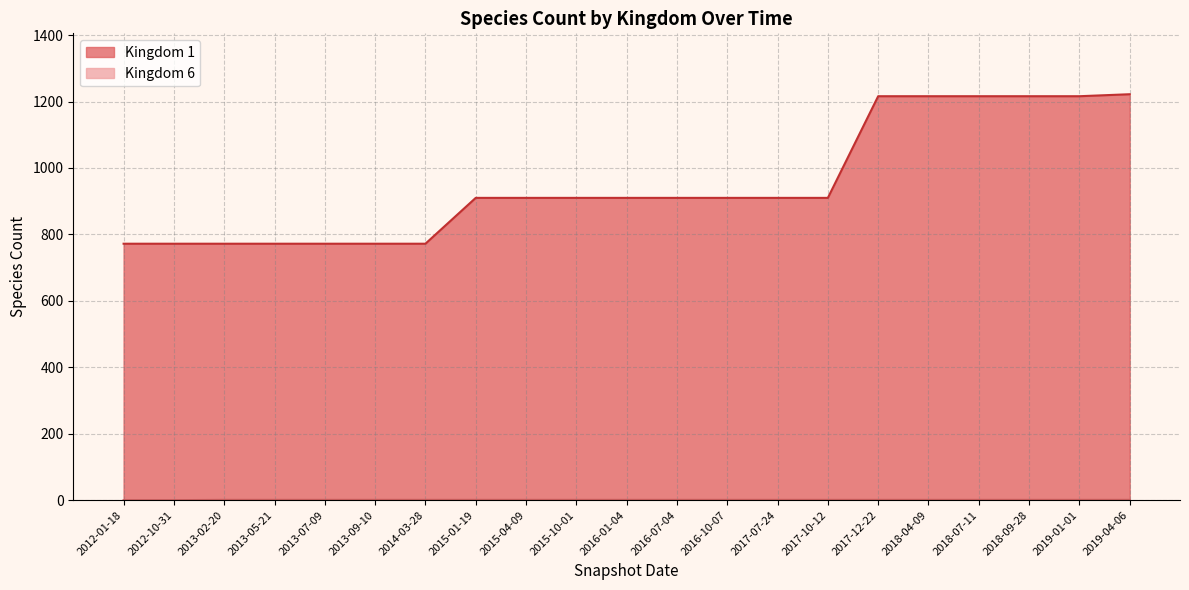

What is the sum of all Kingdom 6 values?

24